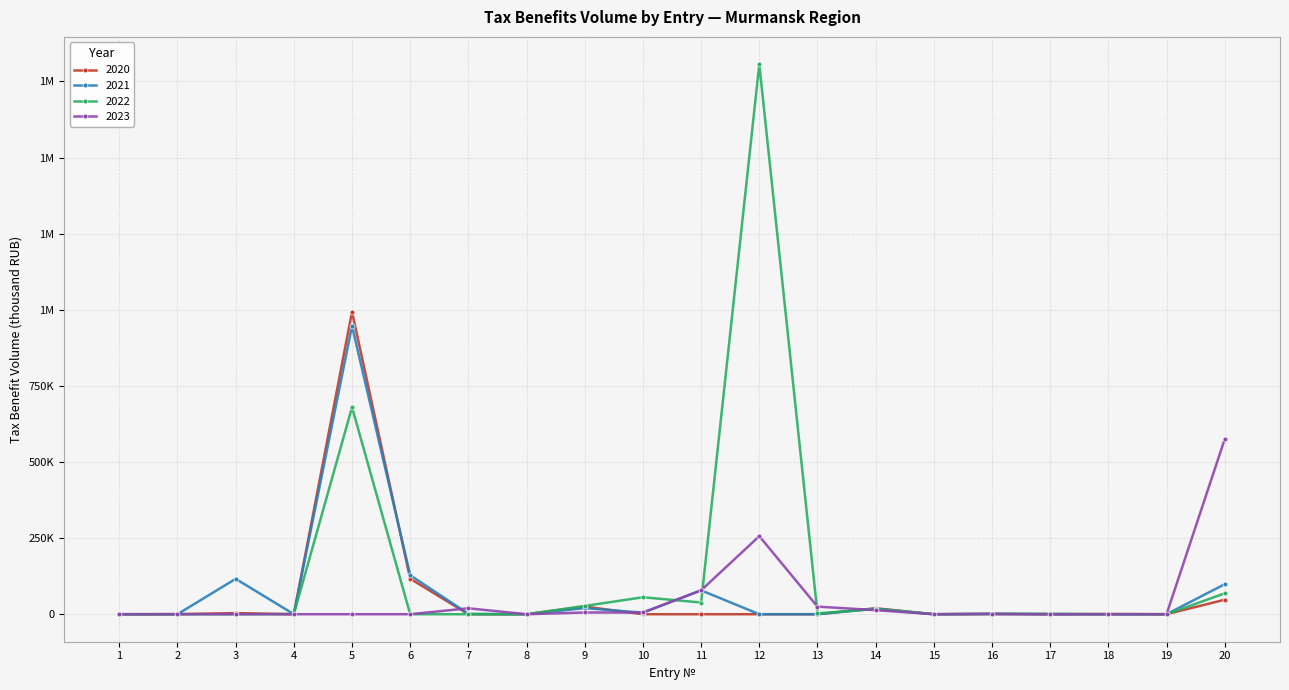

What are all the series names shown in the legend?

2020, 2021, 2022, 2023